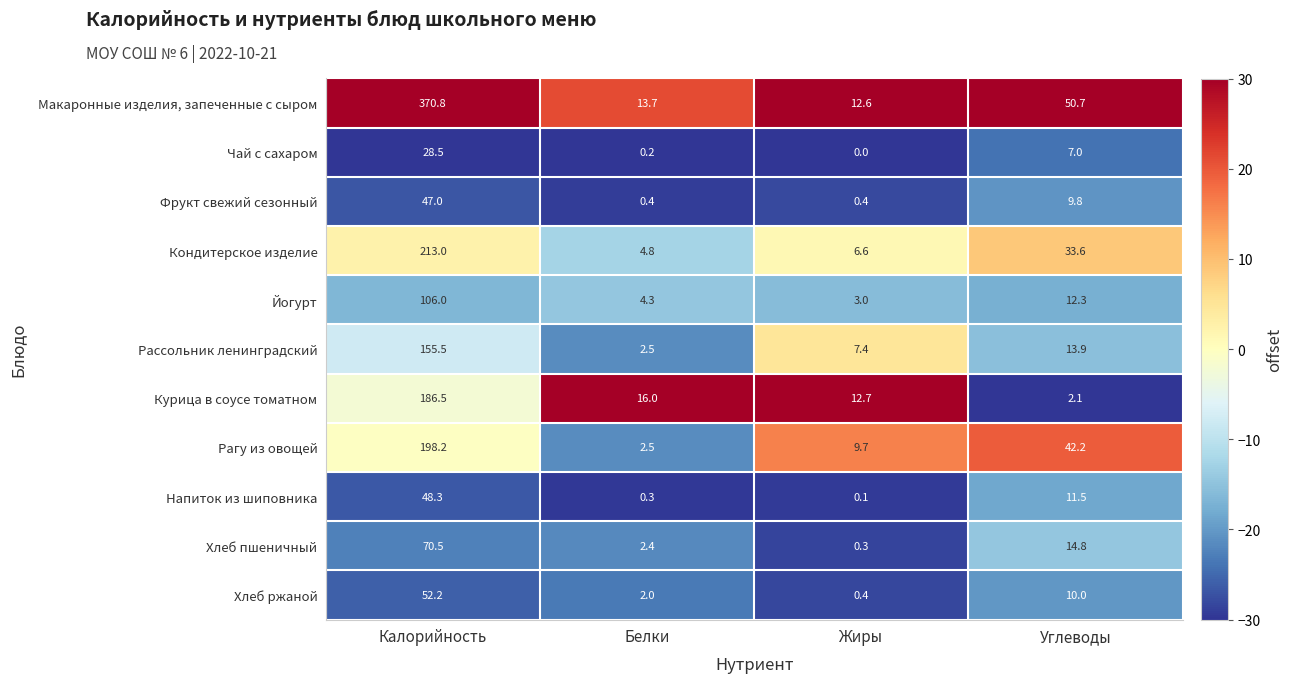

Count the number of data series in this chart.

11